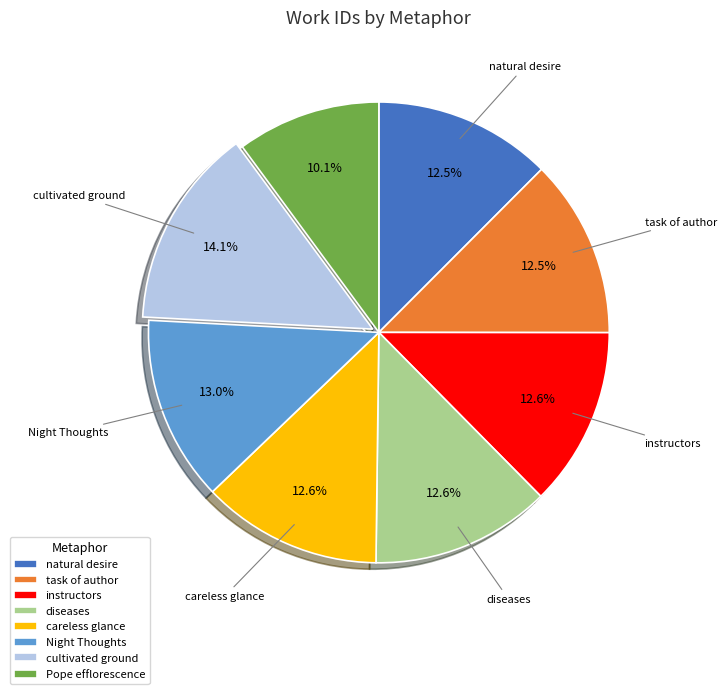

Between careless glance and Pope efflorescence, which is larger?

careless glance